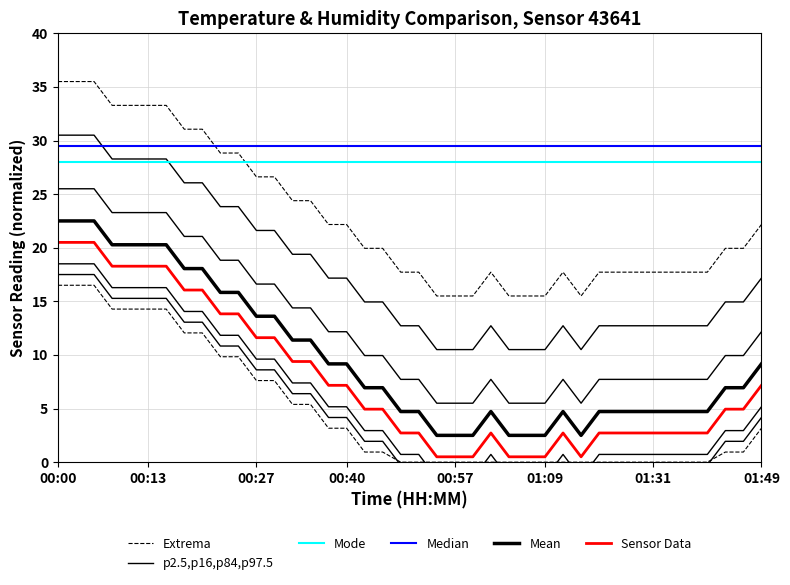

In p2.5,p16,p84,p97.5, how many points are lower than both neighbors (excluding endpoints)?

1